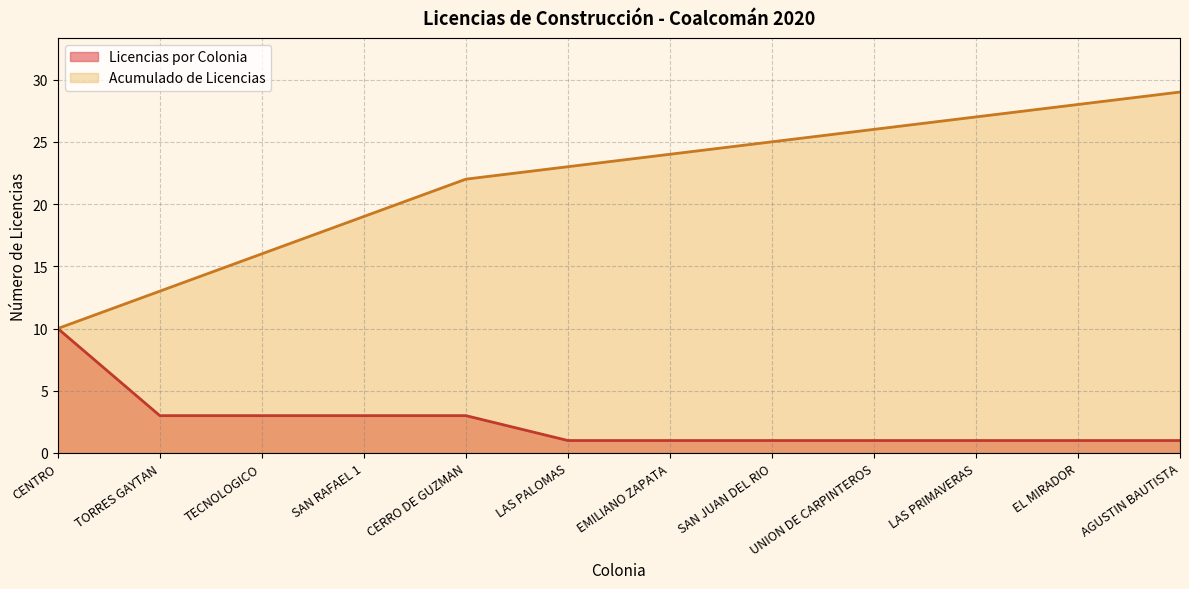

The value of Acumulado de Licencias at SAN RAFAEL 1 is 19. True or false?

True